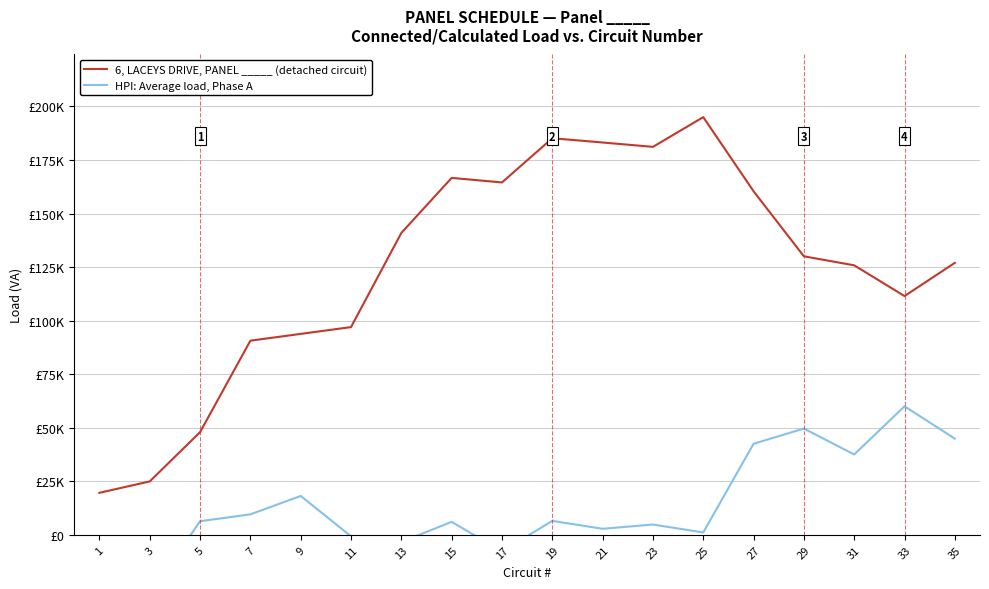

Rank the series at 11 from highest to lowest value.

6, LACEYS DRIVE, PANEL _____ (detached circuit), HPI: Average load, Phase A